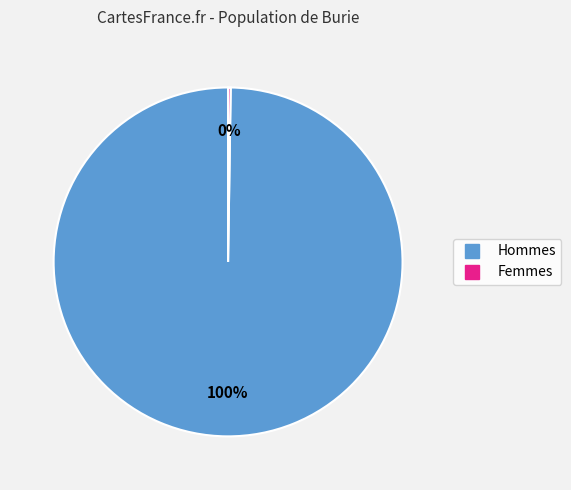

To the nearest percent, what is the difference between the largest and smallest slice percentages?

100%